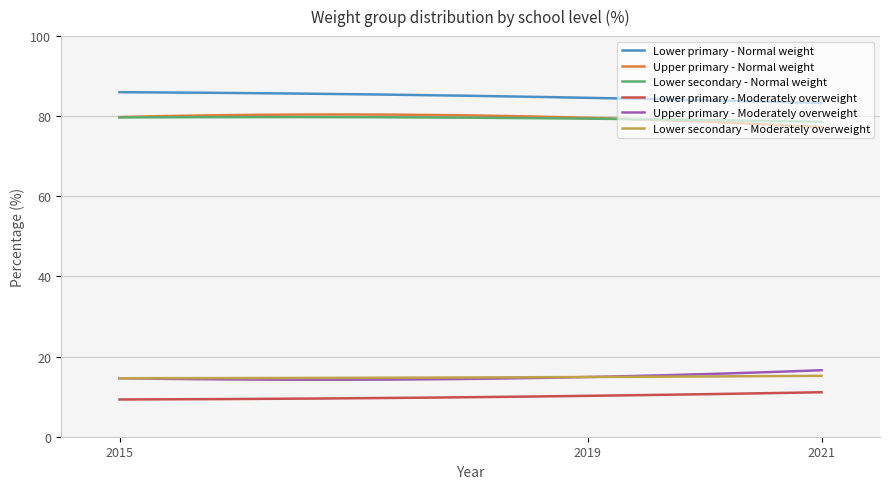

True or false: Upper primary - Normal weight and Lower secondary - Moderately overweight cross at least once.

False